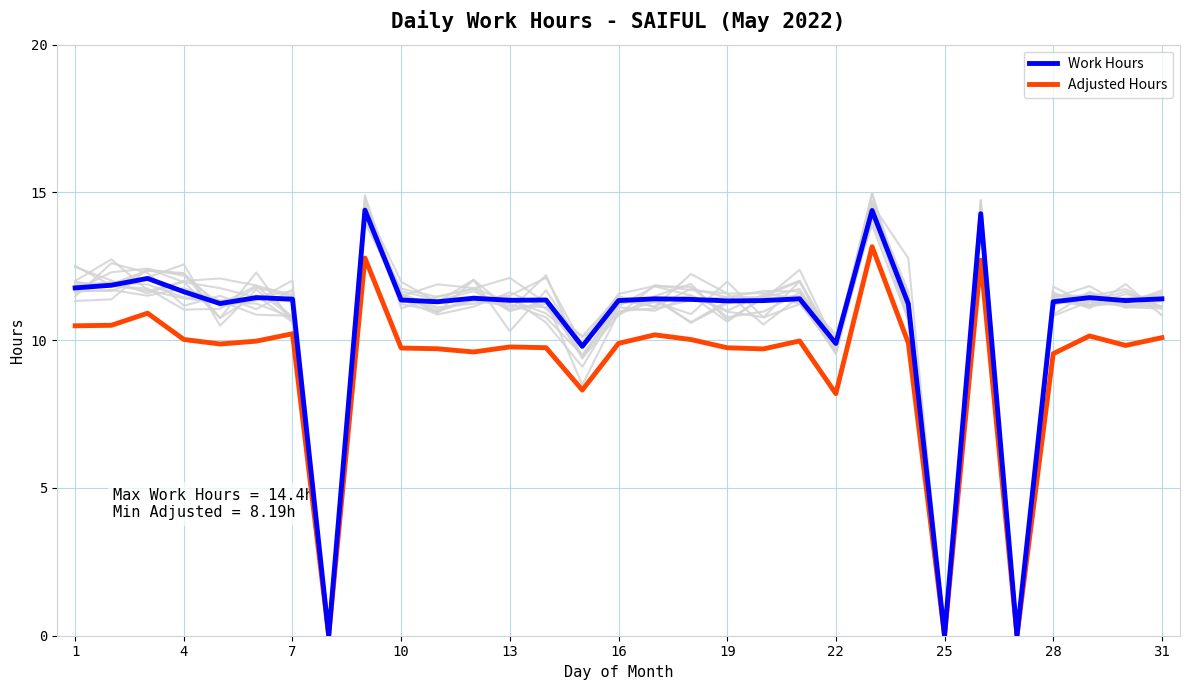

Which series has the largest total across all categories?

Work Hours